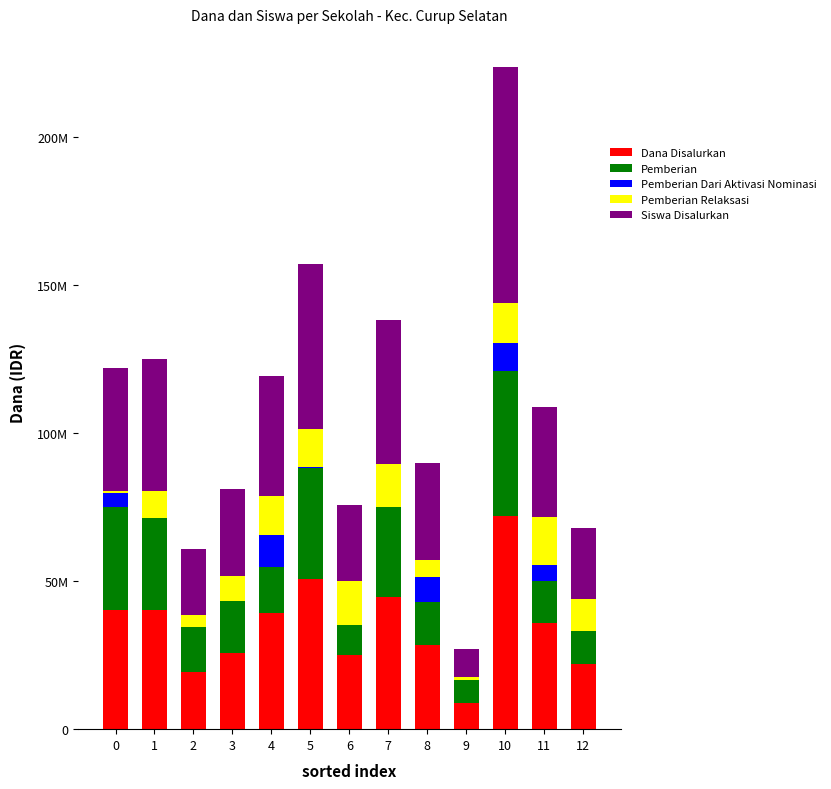

Which has a higher value, 1 or 12?

1